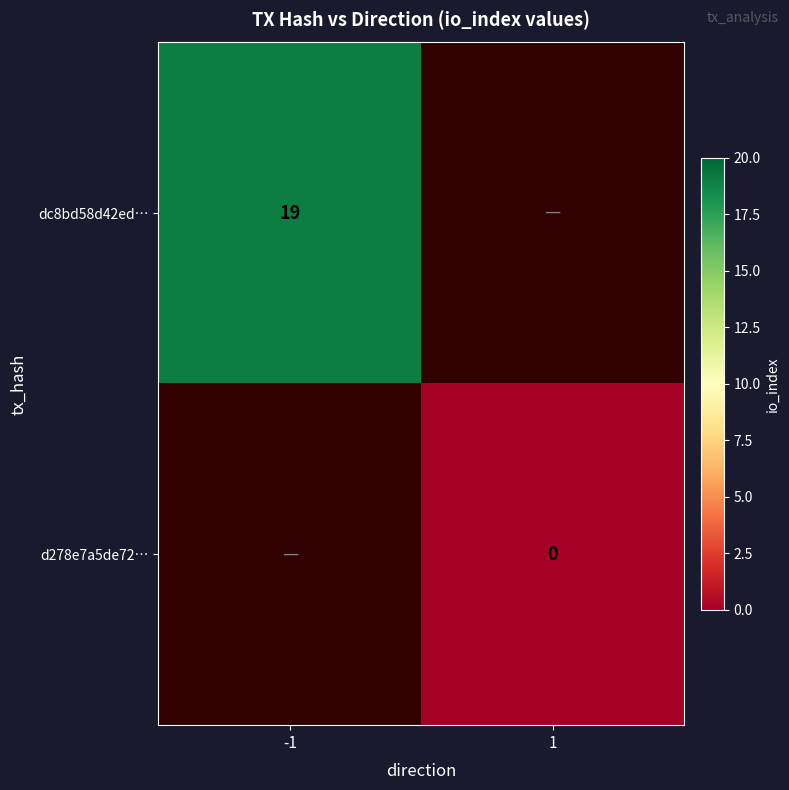

The dc8bd58d42ed… series shows 31 at -1. True or false?

False